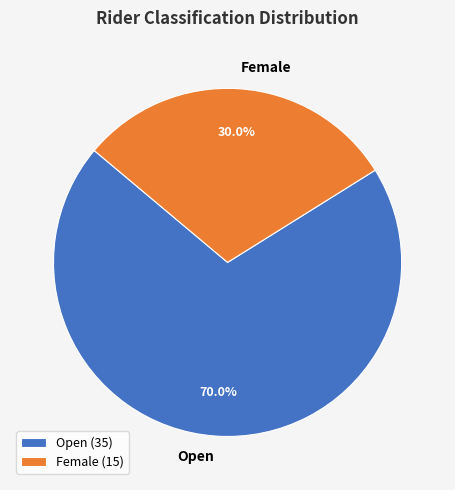

What is the smallest slice in the pie chart?

Female